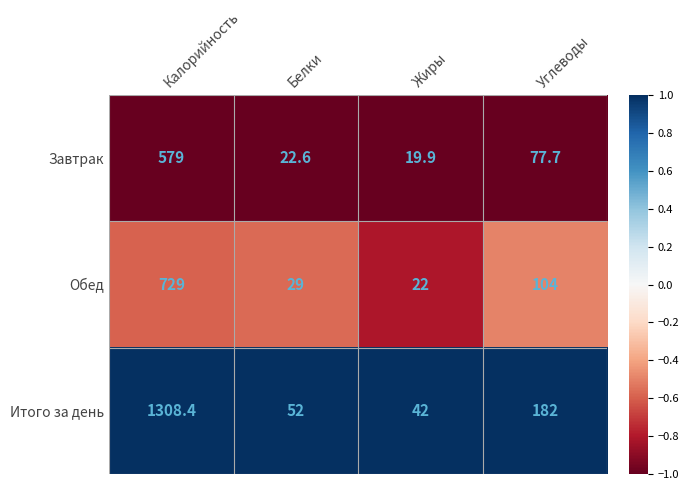

Which series changed the most between Калорийность and Жиры?

Итого за день